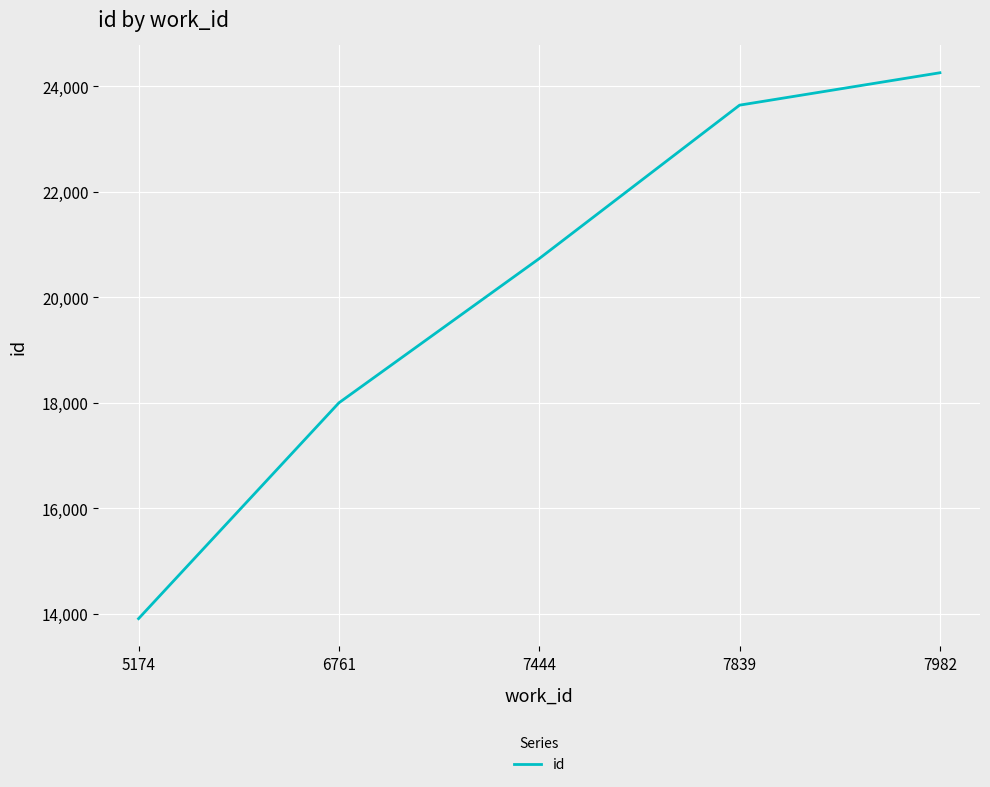

Does the chart have visible grid lines?

Yes